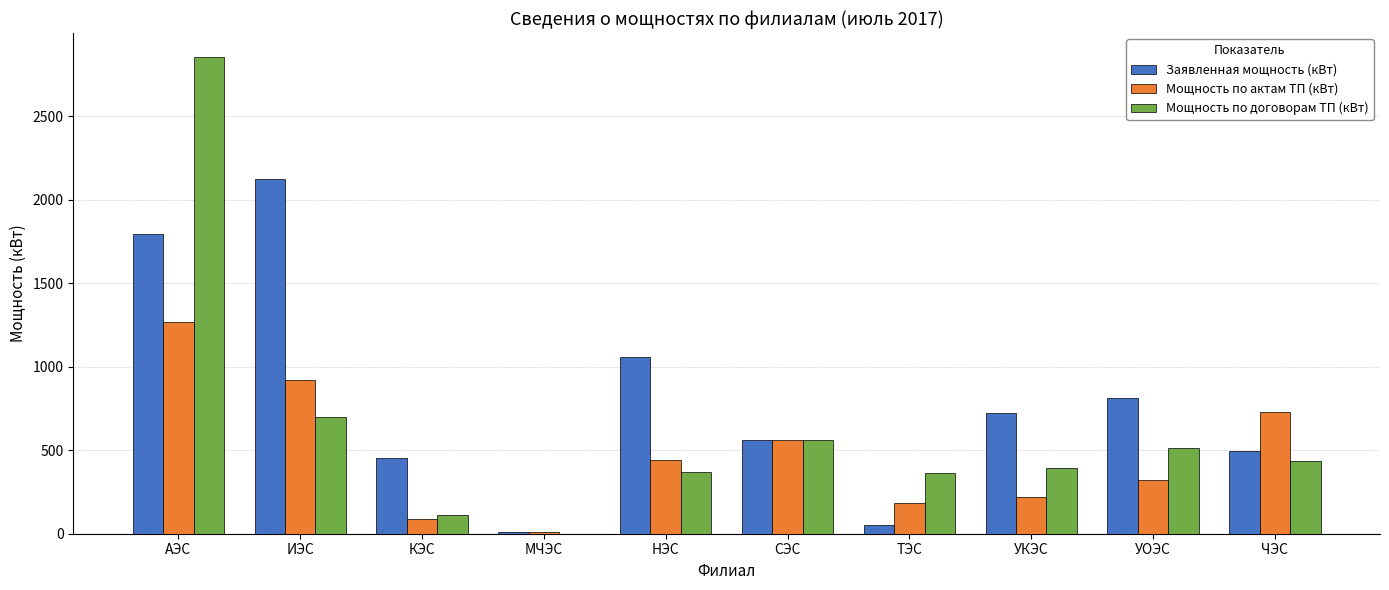

What is the average value of the Заявленная мощность (кВт) series?

807.4